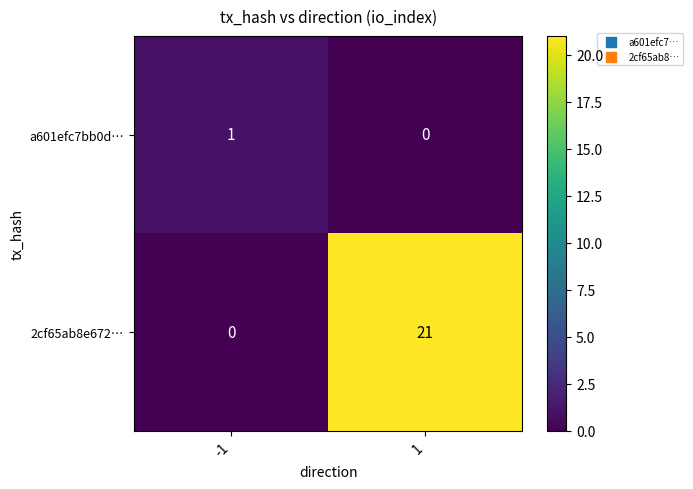

Rank the series by their average value, from highest to lowest.

2cf65ab8e672…, a601efc7bb0d…